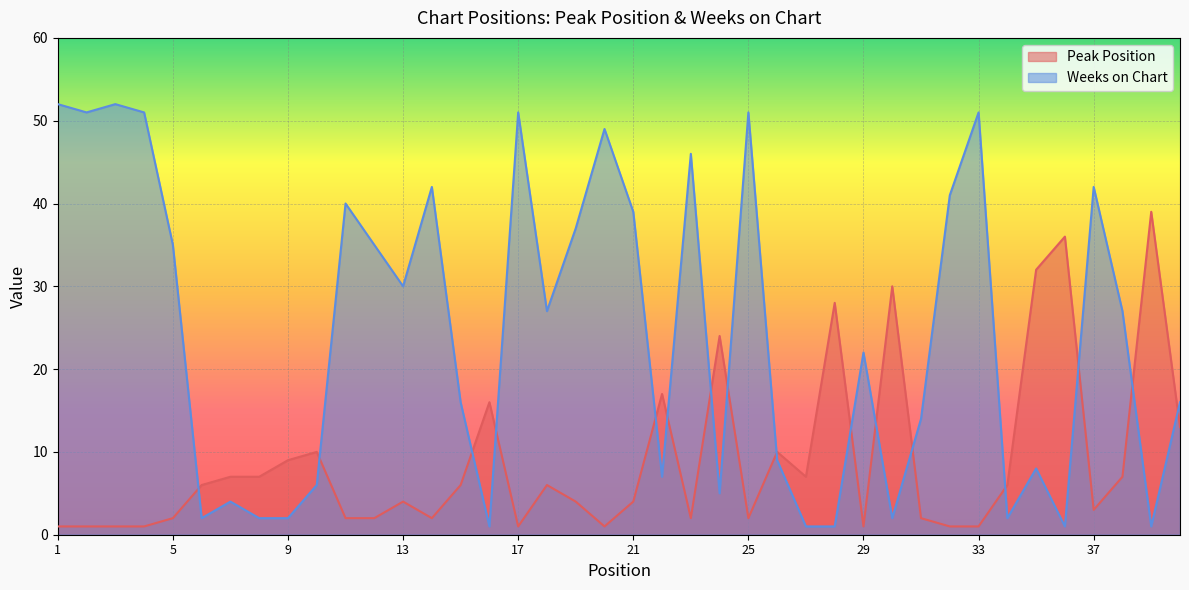

Reading left to right, what are all the values shown in this chart?

Peak Position: 1=1	2=1	3=1	4=1	5=2	6=6	7=7	8=7	9=9	10=10	11=2	12=2	13=4	14=2	15=6	16=16	17=1	18=6	19=4	20=1	21=4	22=17	23=2	24=24	25=2	26=10	27=7	28=28	29=1	30=30	31=2	32=1	33=1	34=6	35=32	36=36	37=3	38=7	39=39	40=13
Weeks on Chart: 1=52	2=51	3=52	4=51	5=35	6=2	7=4	8=2	9=2	10=6	11=40	12=35	13=30	14=42	15=16	16=1	17=51	18=27	19=37	20=49	21=39	22=7	23=46	24=5	25=51	26=9	27=1	28=1	29=22	30=2	31=14	32=41	33=51	34=2	35=8	36=1	37=42	38=27	39=1	40=16